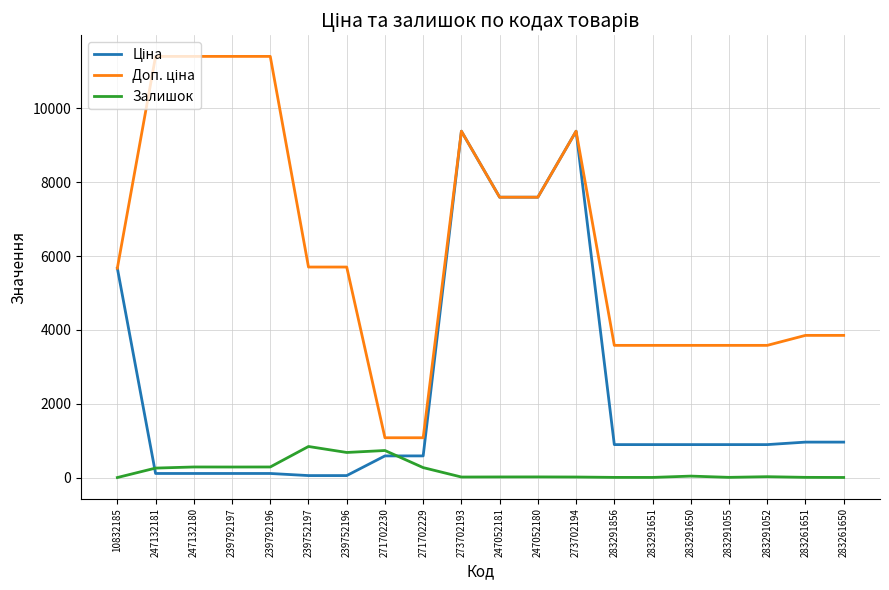

What is the highest value of the Залишок series?

845.0